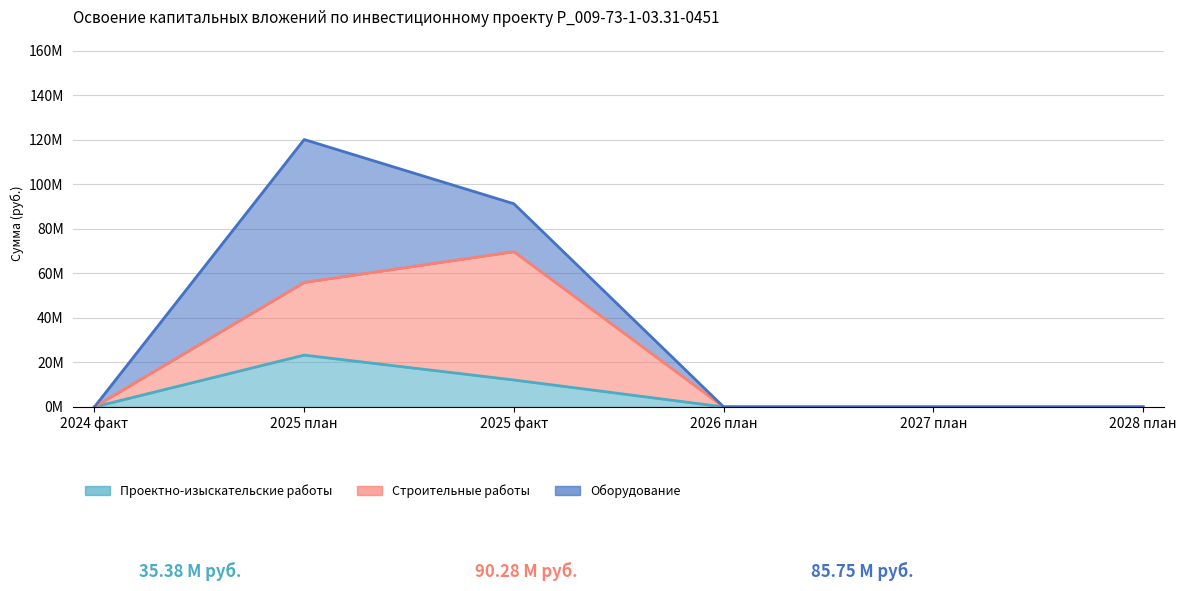

True or false: Проектно-изыскательские работы and Строительные работы cross at least once.

False